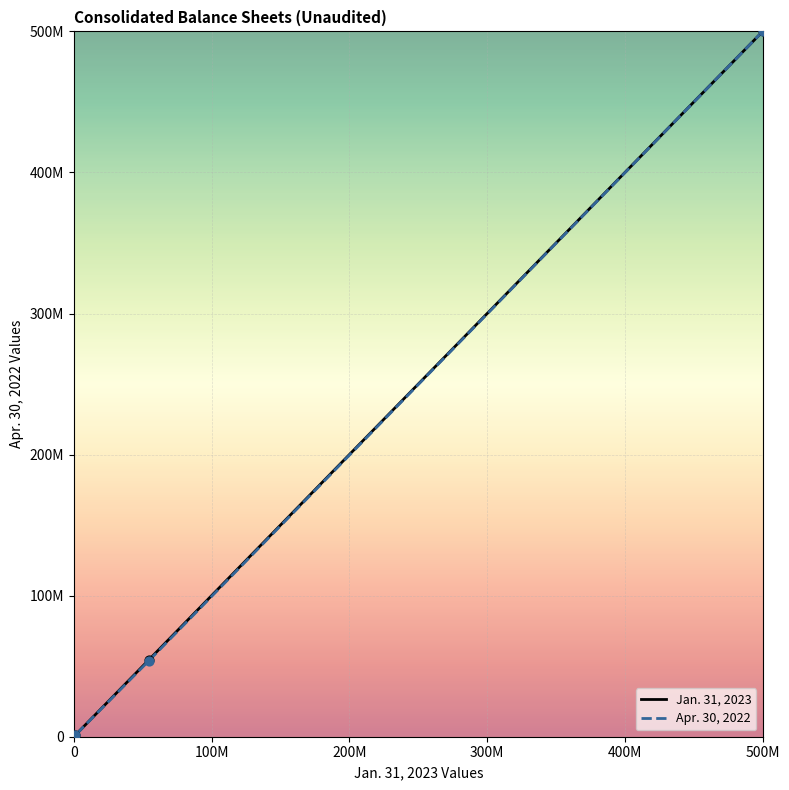

Which series has the widest spread of Y values?

Jan. 31, 2023